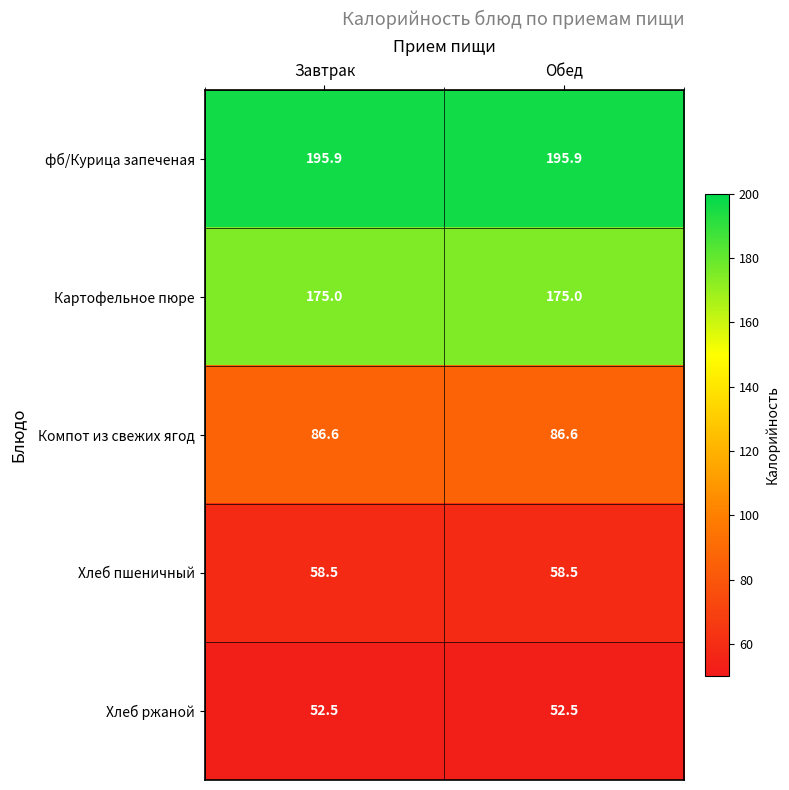

What is the minimum value shown in the chart?

52.5